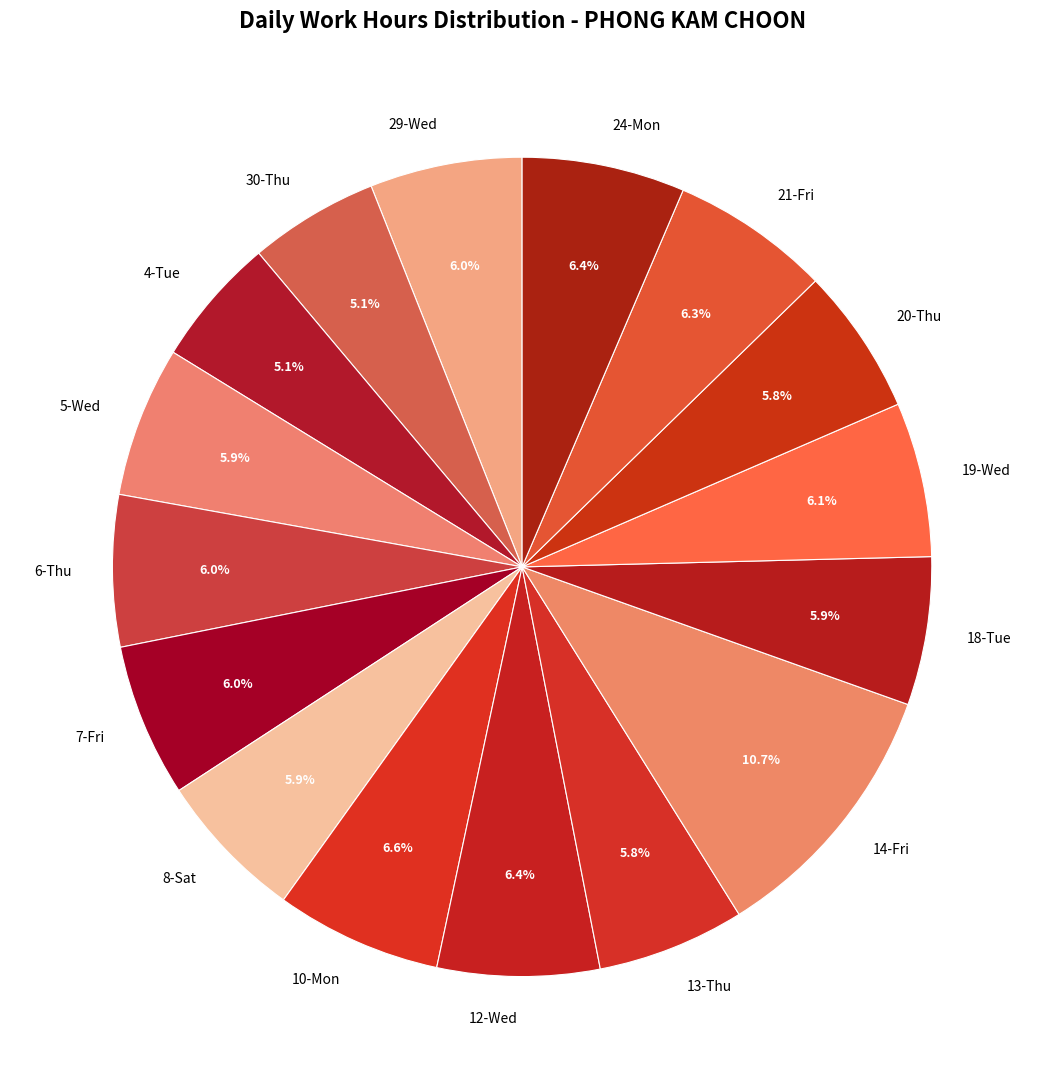

To the nearest percent, what is the combined percentage of 21-Fri and 6-Thu?

12%